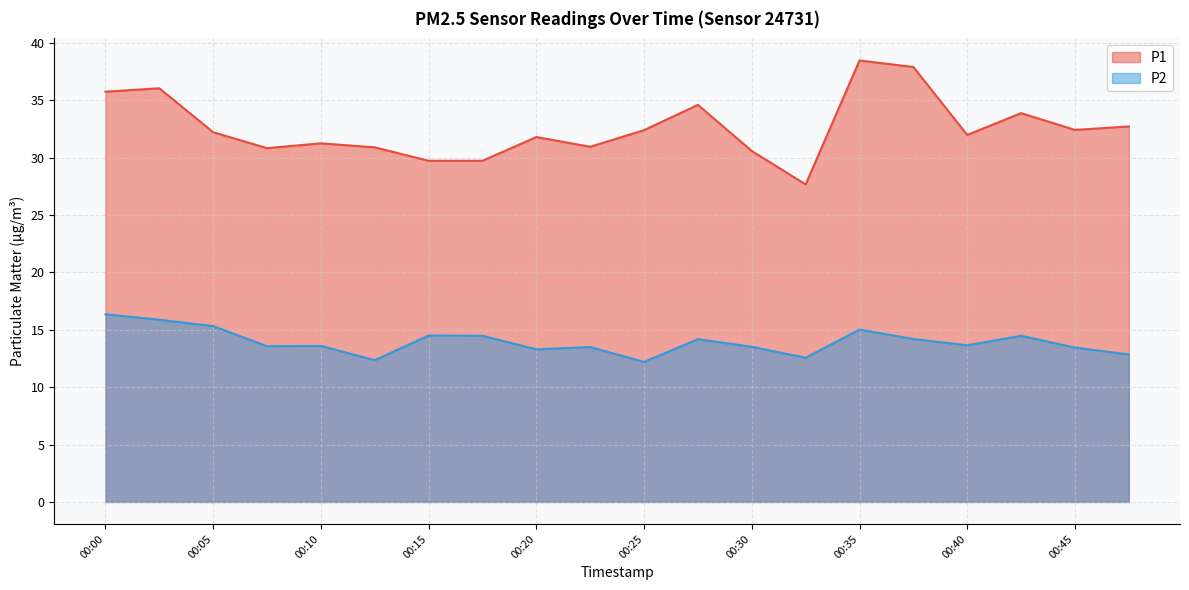

The value of P2 at 00:20 is 13.3. True or false?

True